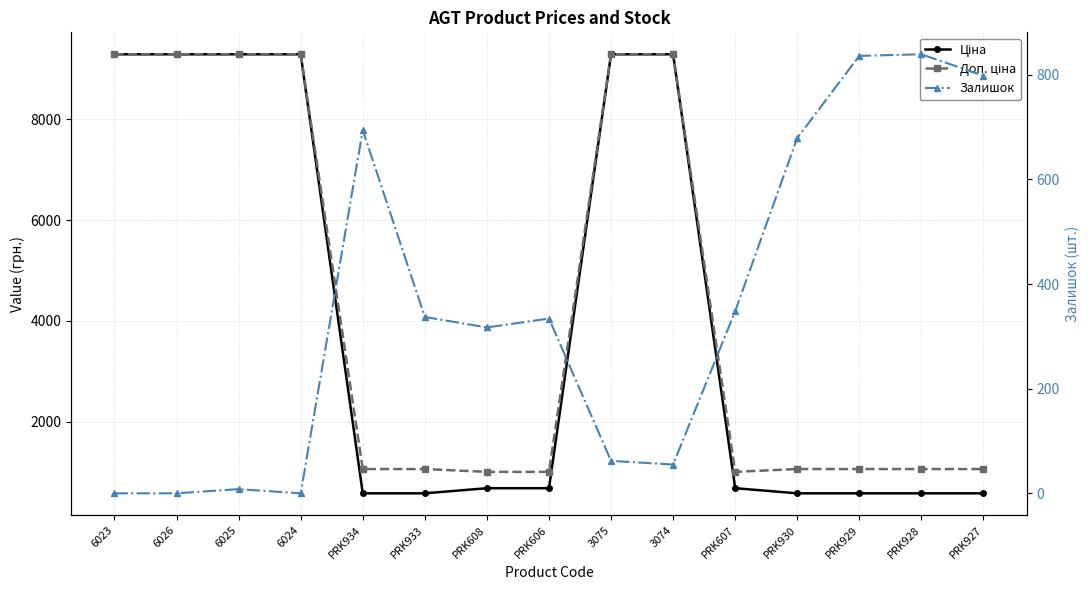

Between PRK934 and PRK933, which series saw the biggest shift?

Залишок